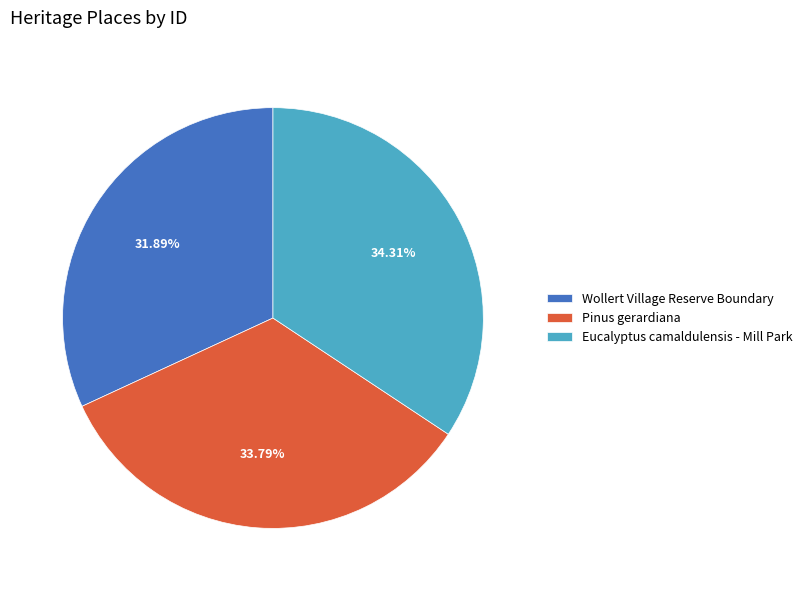

To the nearest percent, what is the combined percentage of Wollert Village Reserve Boundary and Eucalyptus camaldulensis - Mill Park?

66%